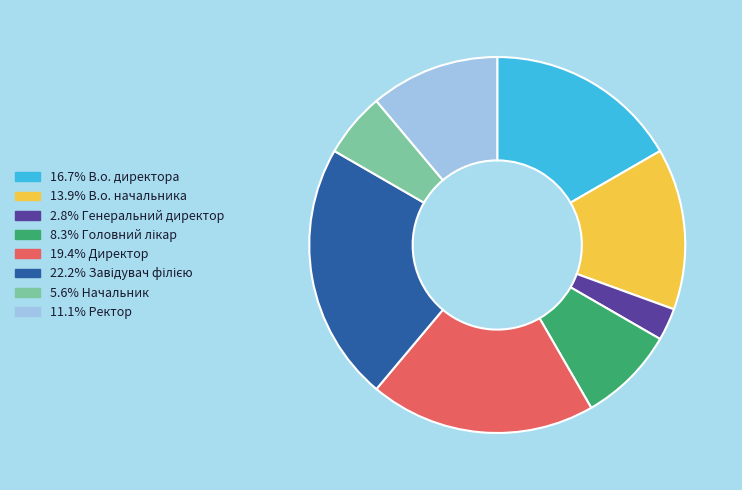

Approximately how many times larger is the value at 5.6% Начальник compared to 19.4% Директор?

0.3